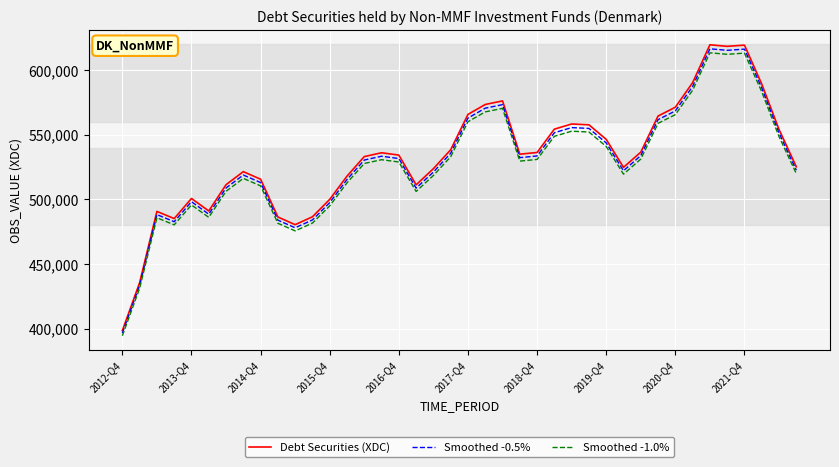

What is the greatest value displayed?

619503.0